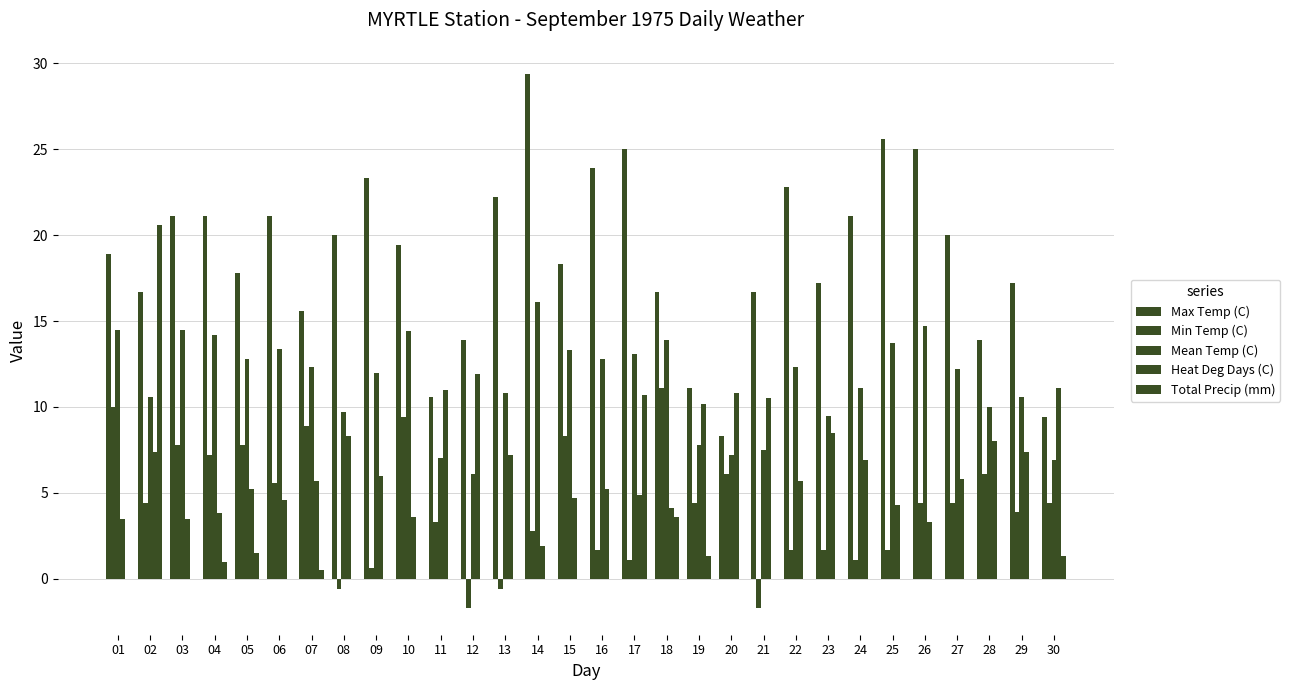

What is the sum of all Max Temp (C) values?

563.3